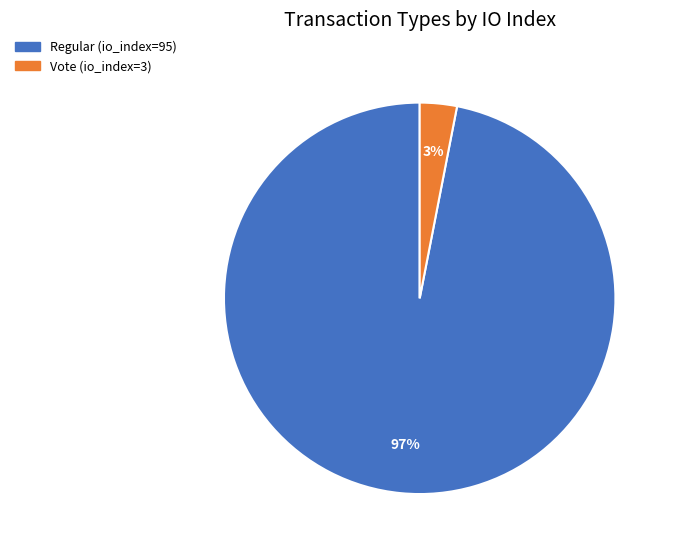

True or false: Vote (io_index=3) accounts for 1% of the total.

False